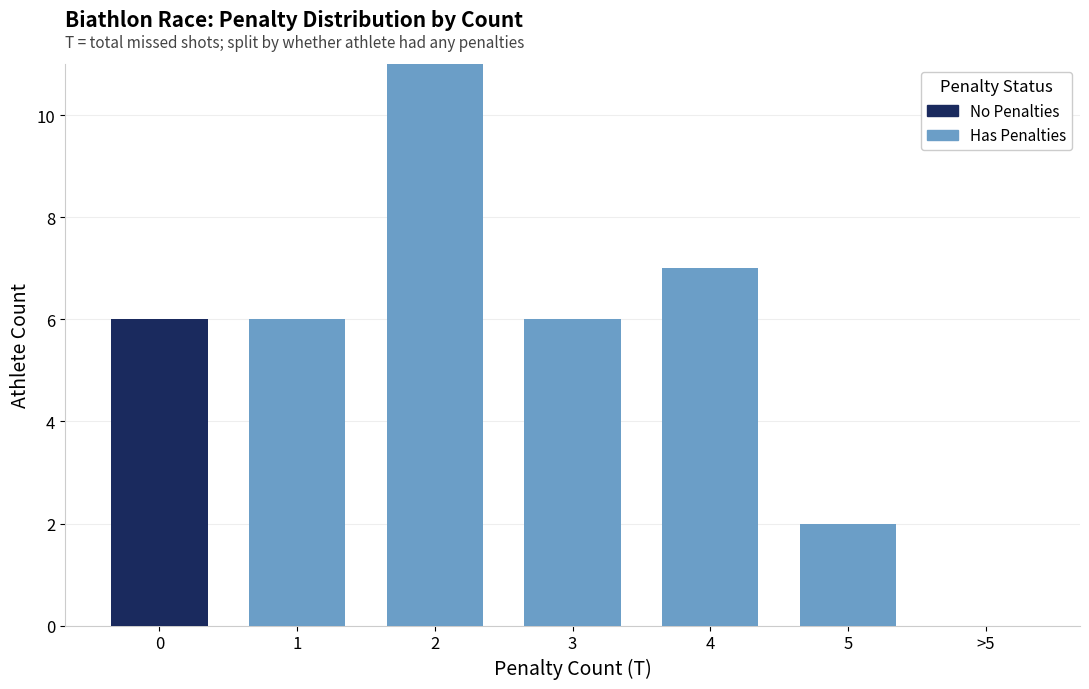

Reading left to right, list the values for the Has Penalties series.

0=0	1=6	2=11	3=6	4=7	5=2	>5=0